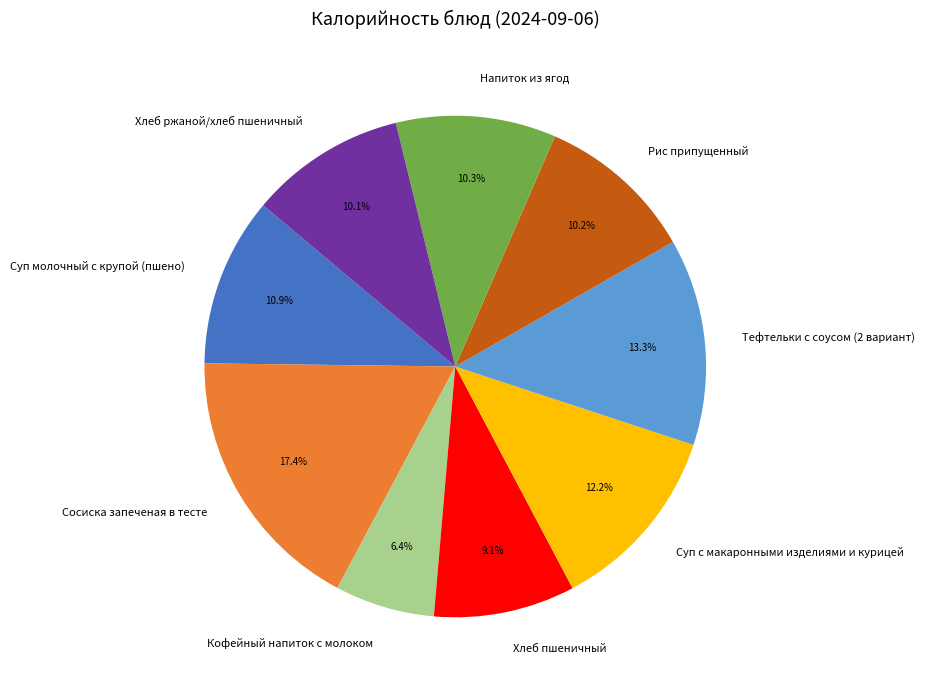

To the nearest percent, what percentage of the pie is Тефтельки с соусом (2 вариант)?

13%